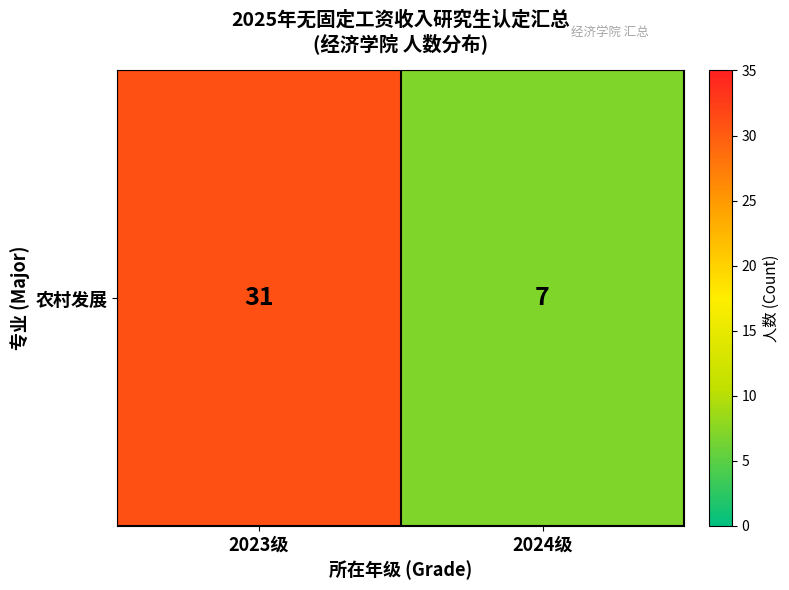

List the labels in order of value, largest first.

2023级, 2024级